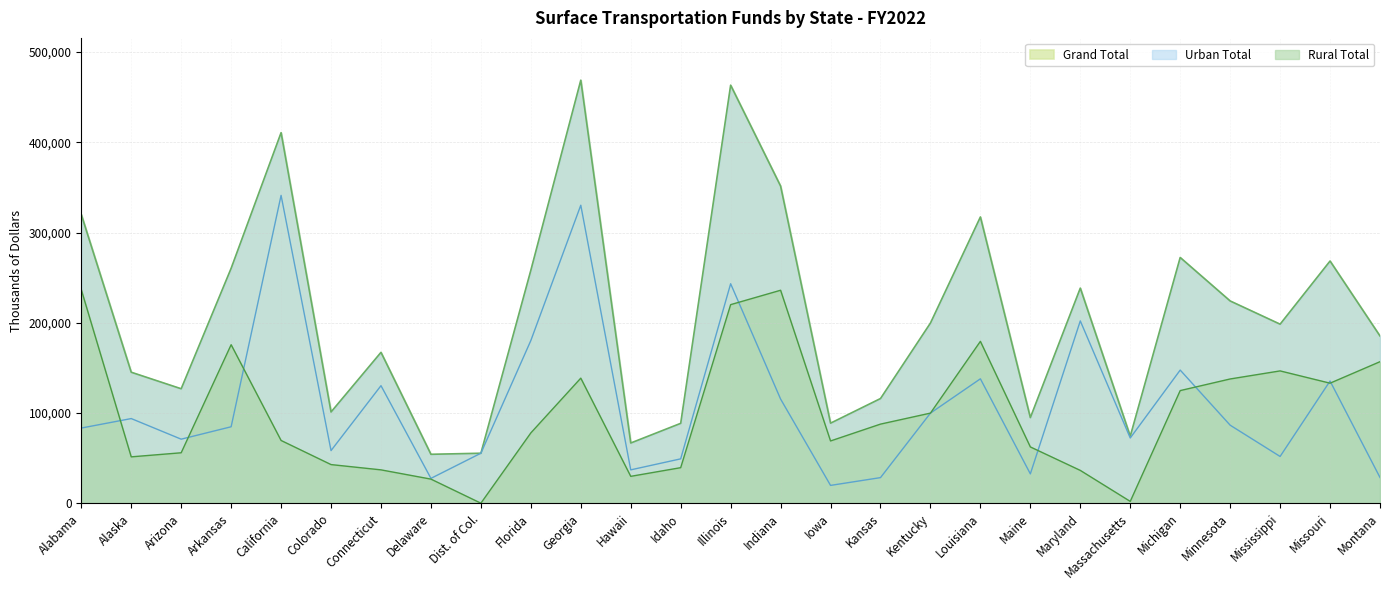

The Rural Total series shows 236746 at Alabama. True or false?

True